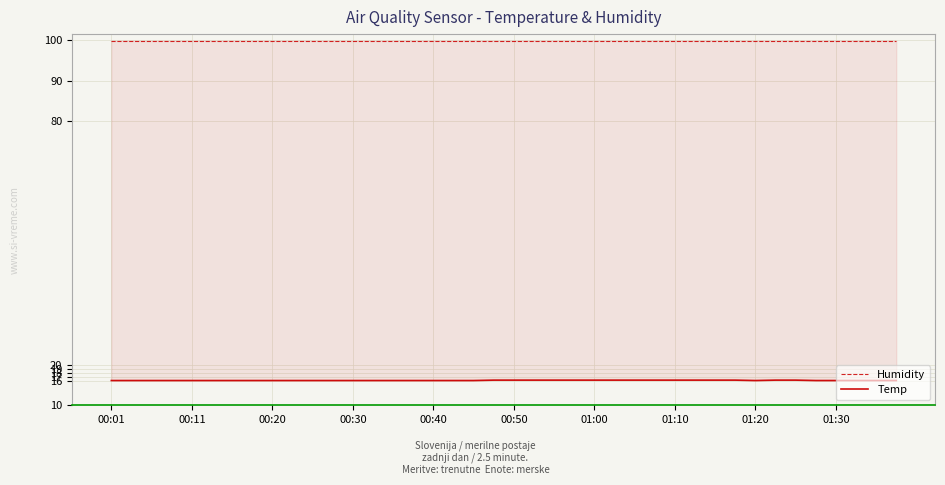

Does the chart display data point markers on the line(s)?

No